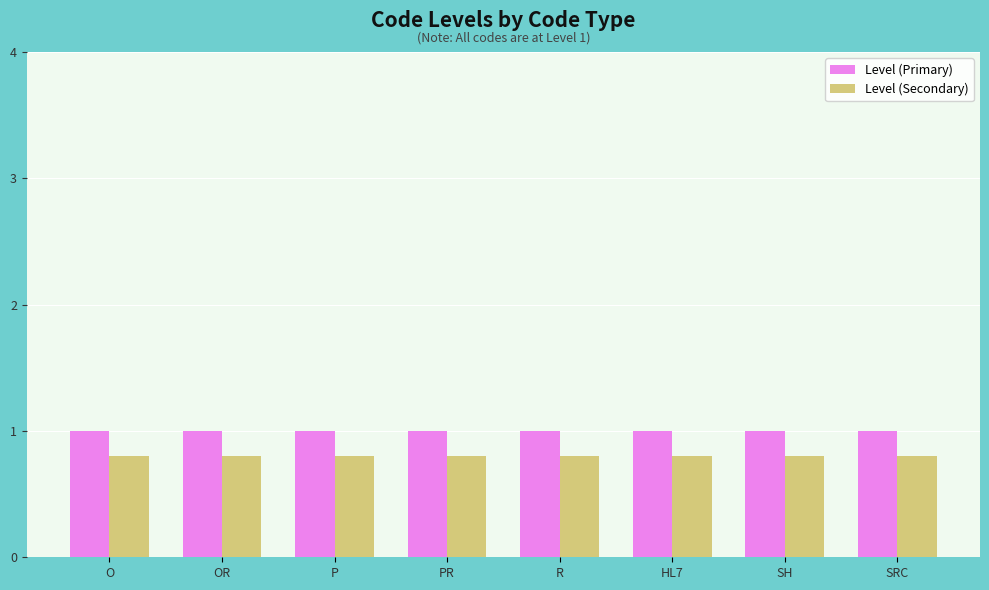

What value does the Level (Primary) series have at O?

1.0